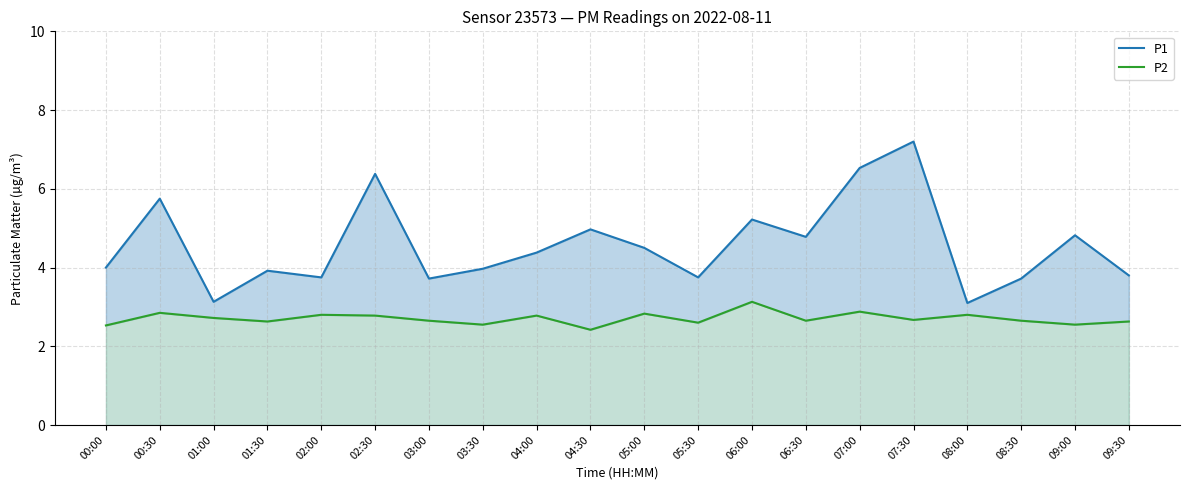

What position from the left is 01:30?

4